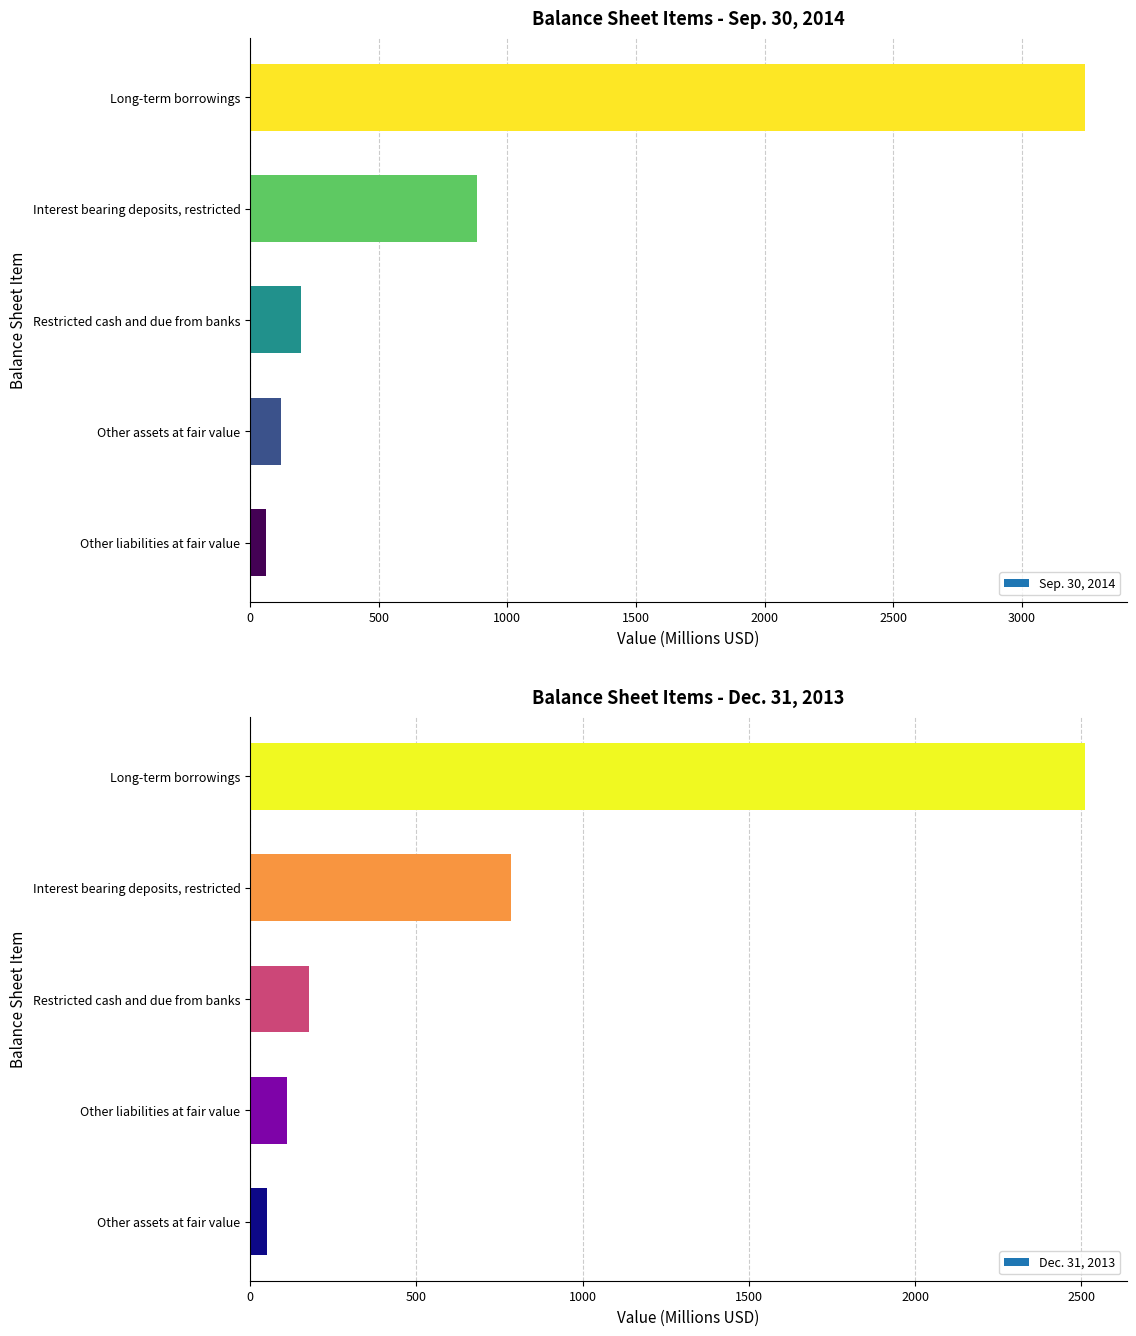

Where does the Dec. 31, 2013 series first go above 178?

Restricted cash and due from banks